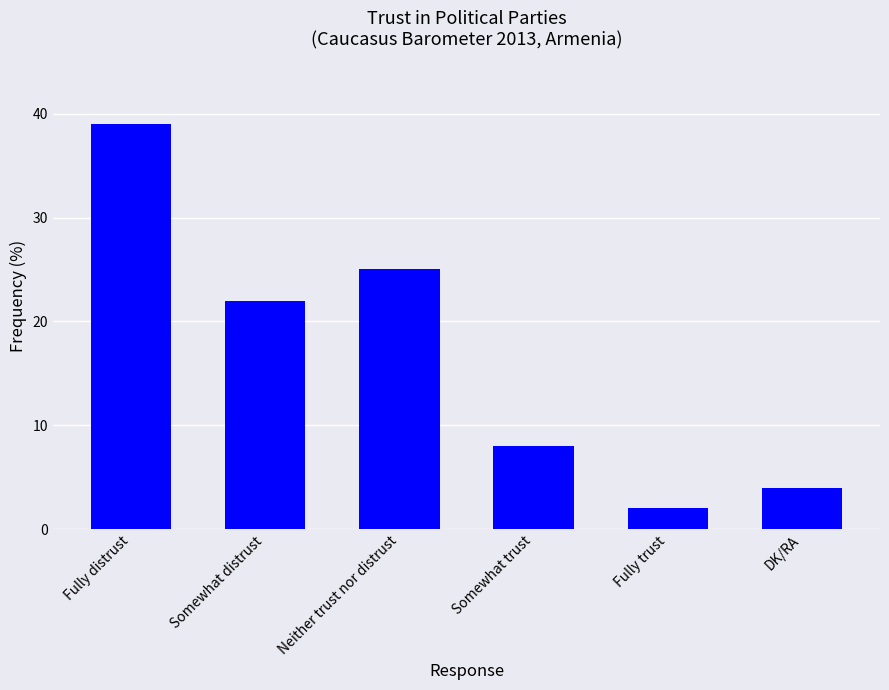

What is the value of the 5th bar from the left?

2